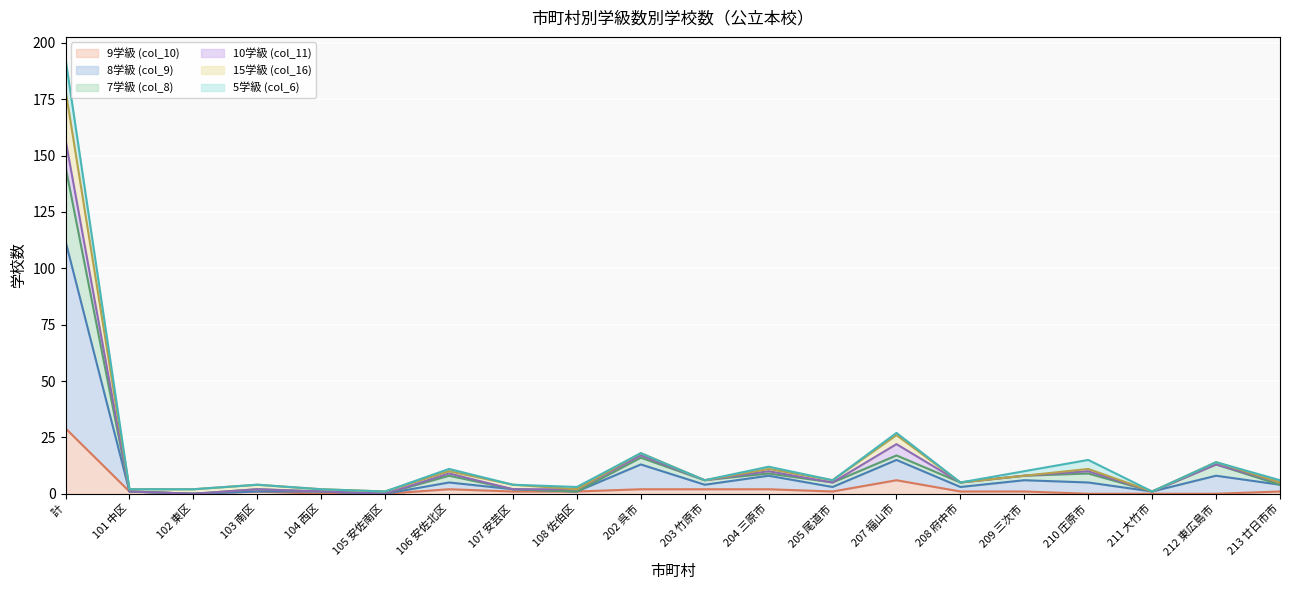

How many interior local valleys does the 8学級 (col_9) series have?

7